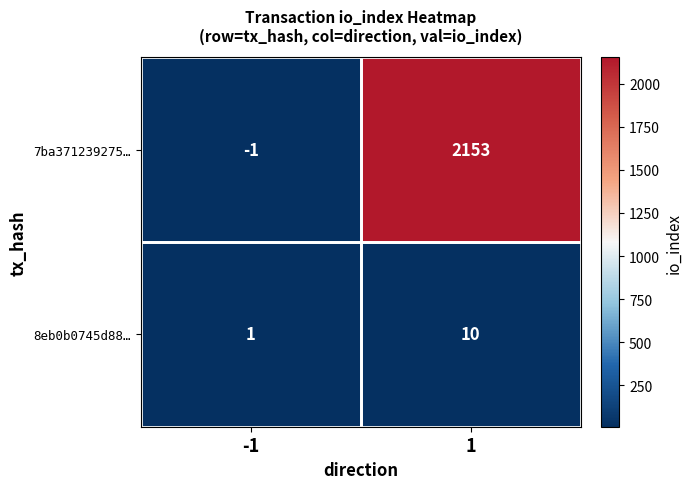

What is the highest value of the 8eb0b0745d88… series?

10